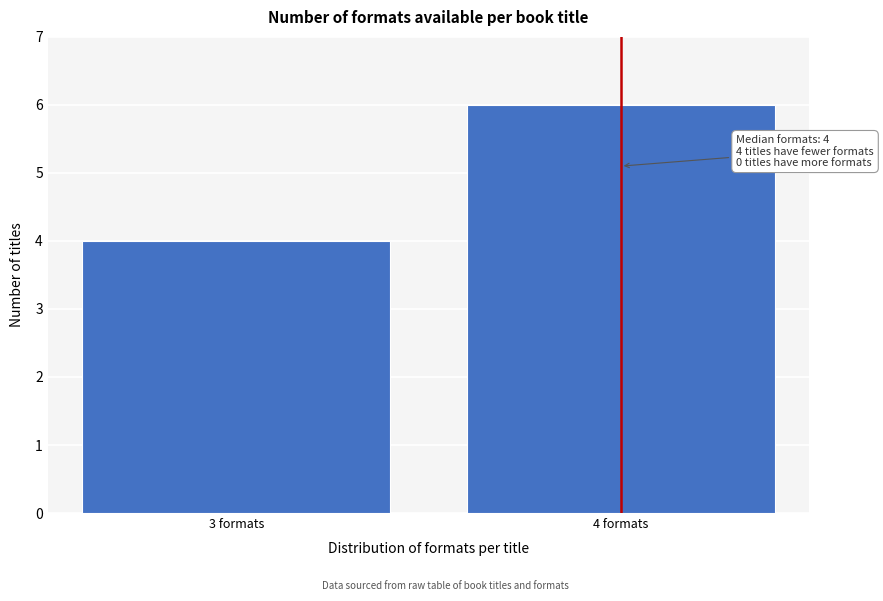

Reading left to right, list all the values displayed in this chart.

3 formats=4	4 formats=6